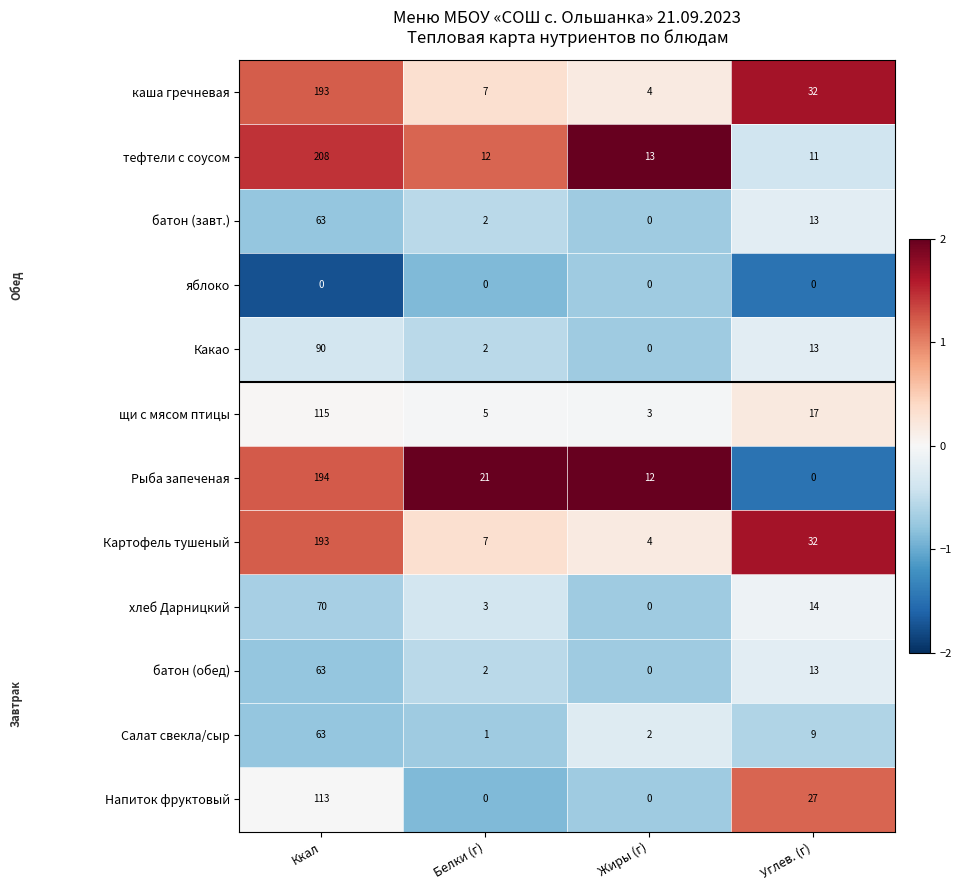

What is the difference between the second highest and second lowest values in the Какао series?

11